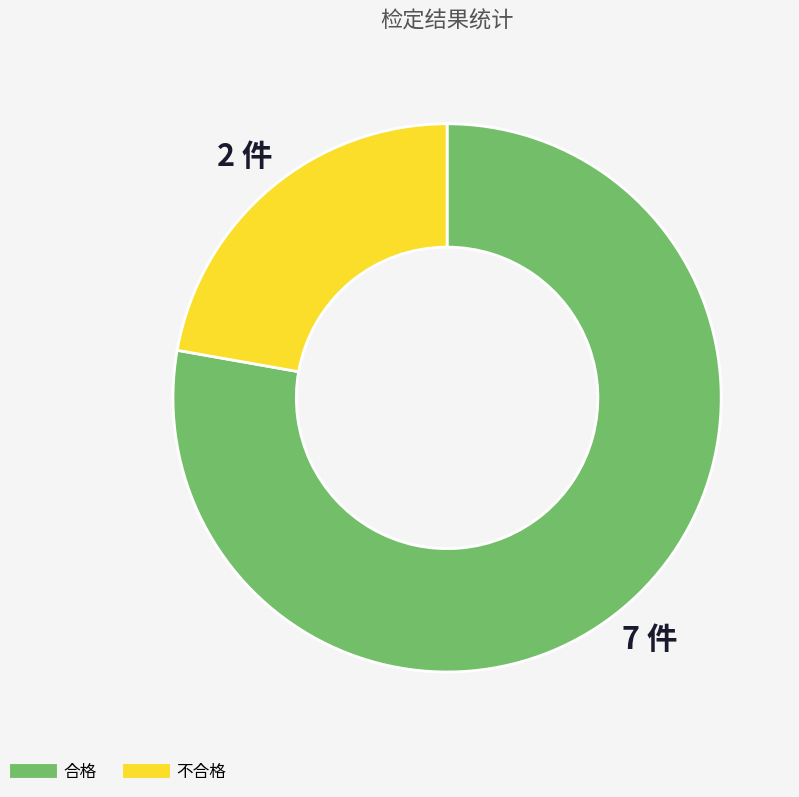

Is there a majority slice in this chart?

Yes